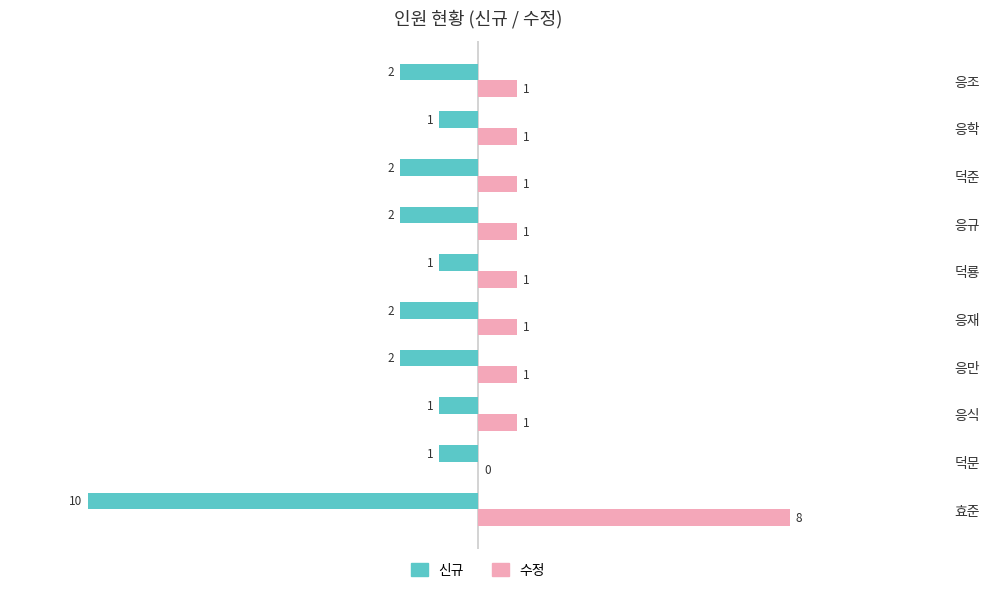

What is the sum of all 수정 values?

16